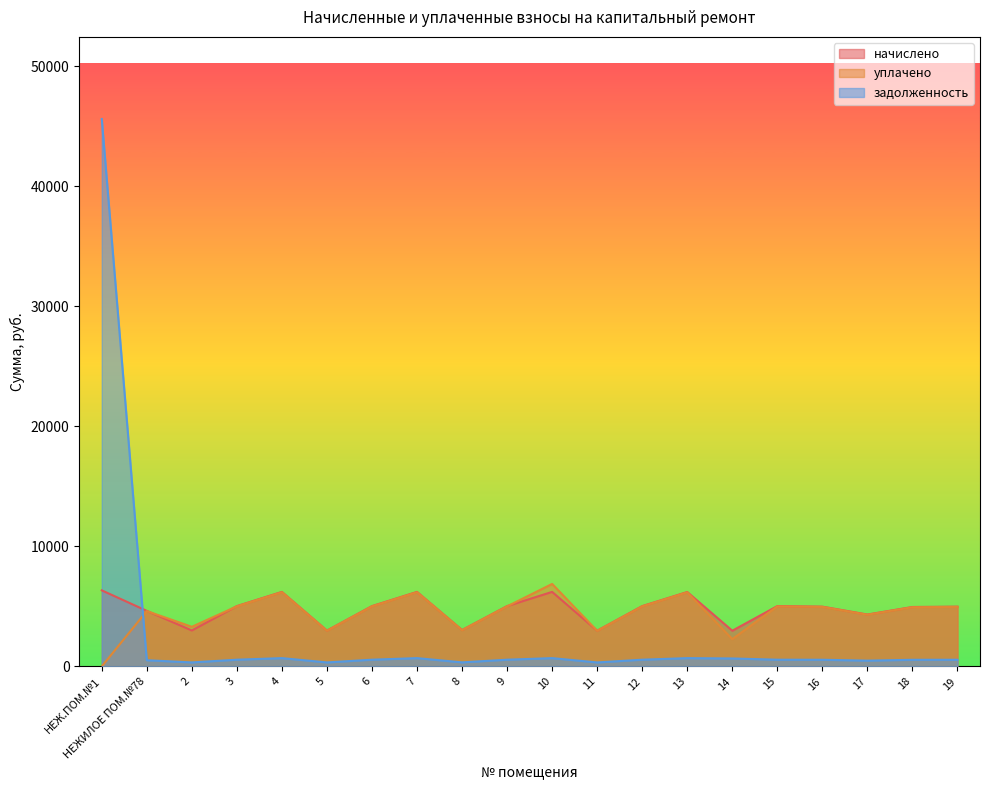

The начислено series shows 6625.4 at 16. True or false?

False